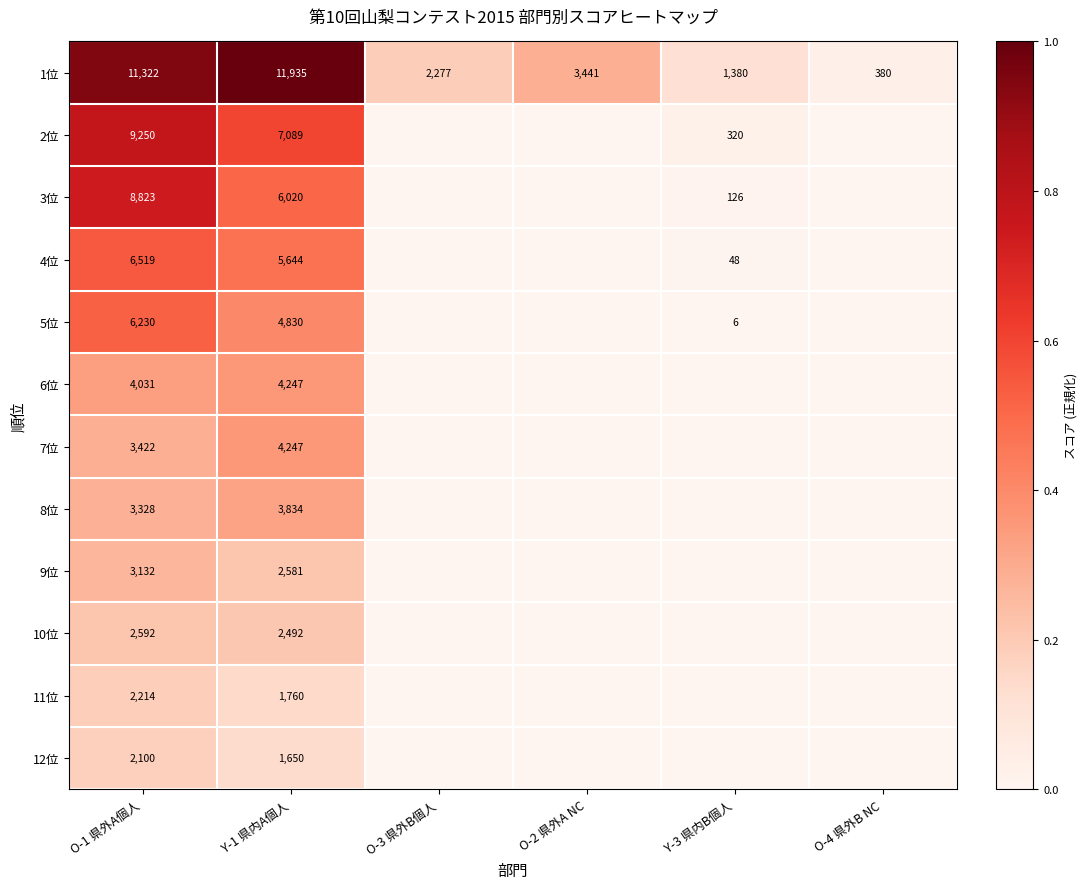

At how many categories does at least one series exceed 0?

6